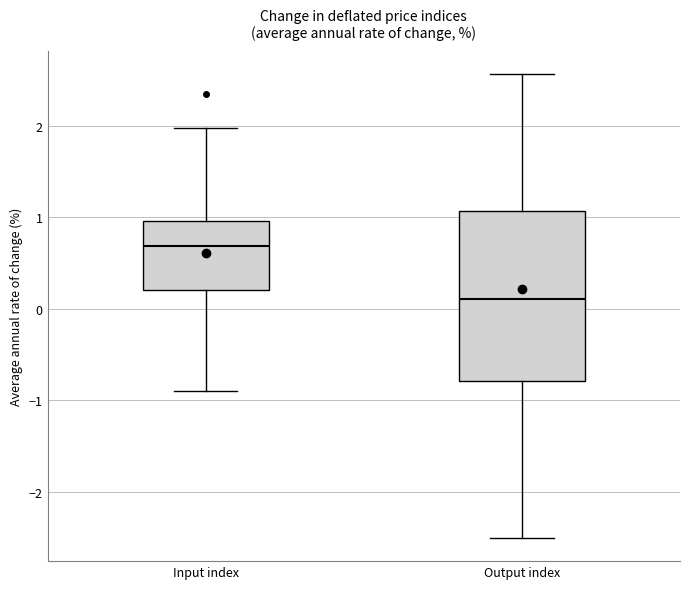

Comparing the boxes themselves (not the whiskers), which one is the tallest?

Output index